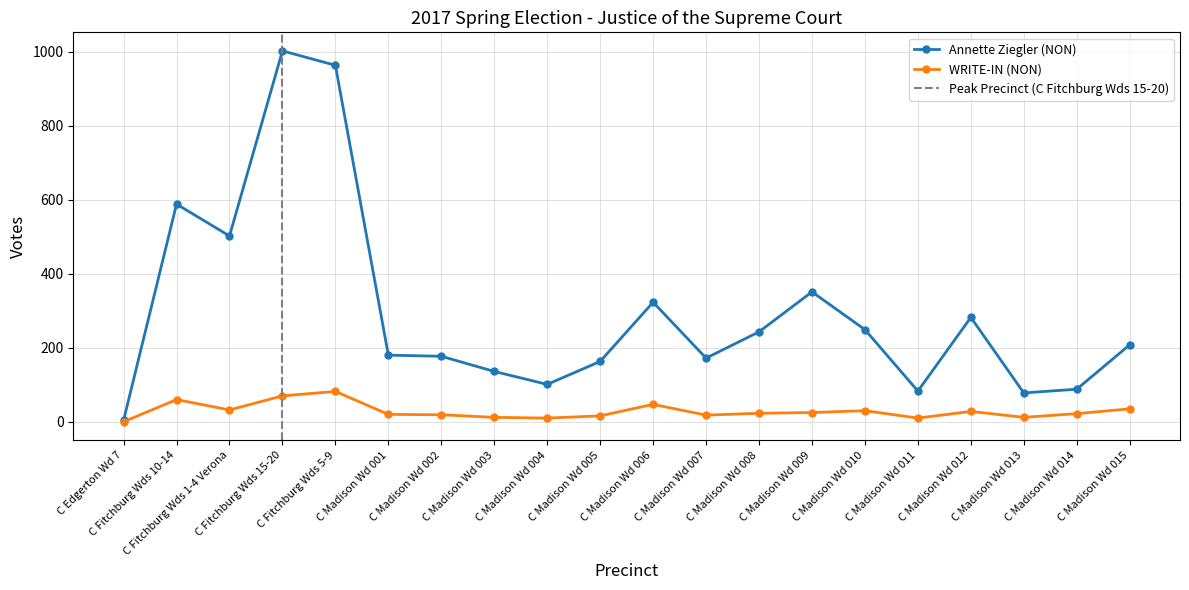

Read the Annette Ziegler (NON) value at C Fitchburg Wds 10-14.

588